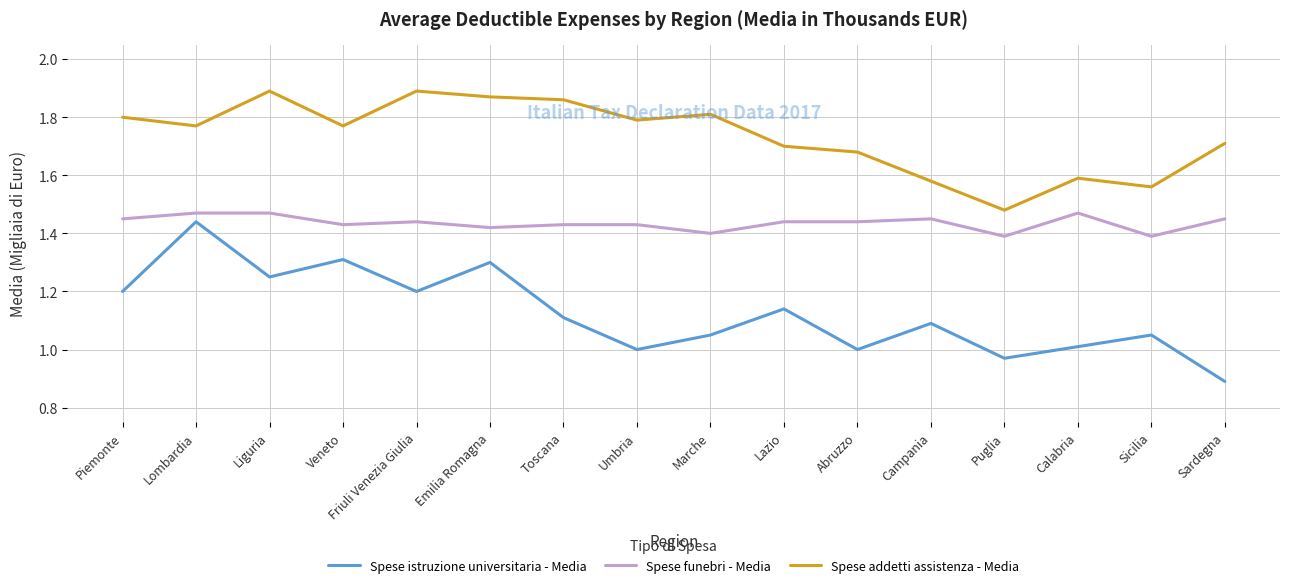

Which series has the largest range (max minus min)?

Spese istruzione universitaria - Media